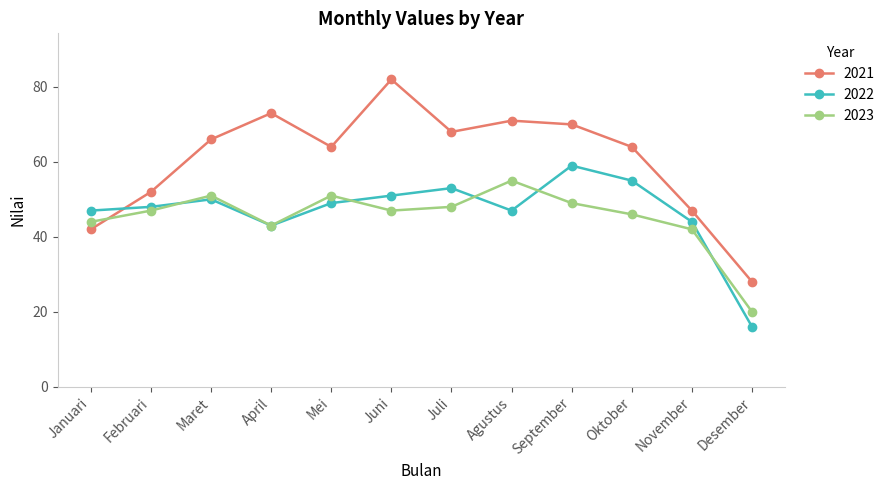

How many lines are shown in the chart?

3